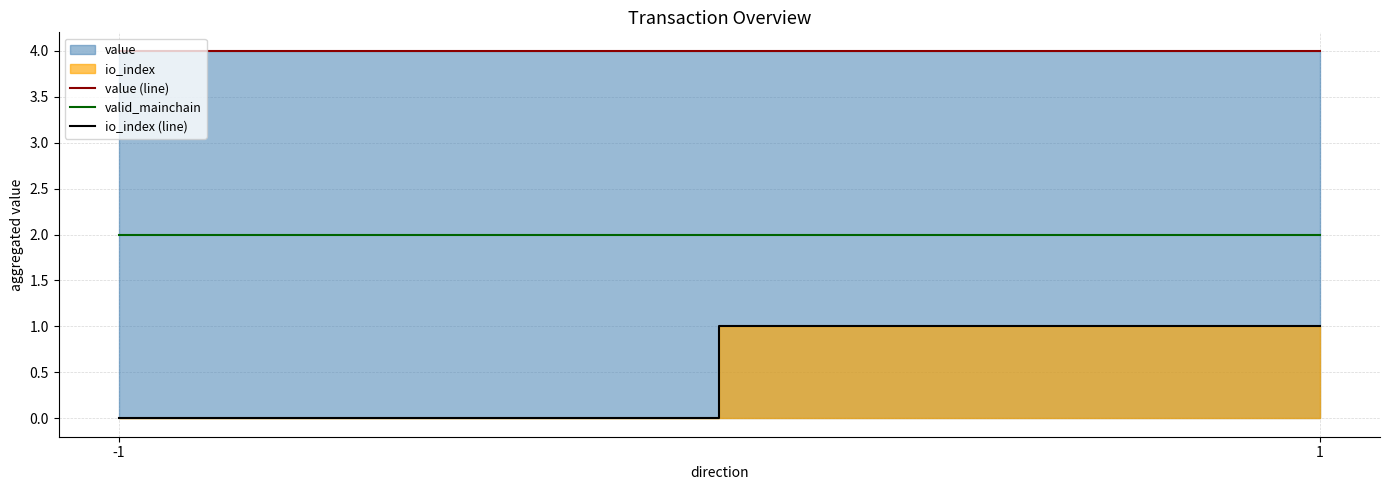

The value of io_index (line) at 1 is 0.3. True or false?

False